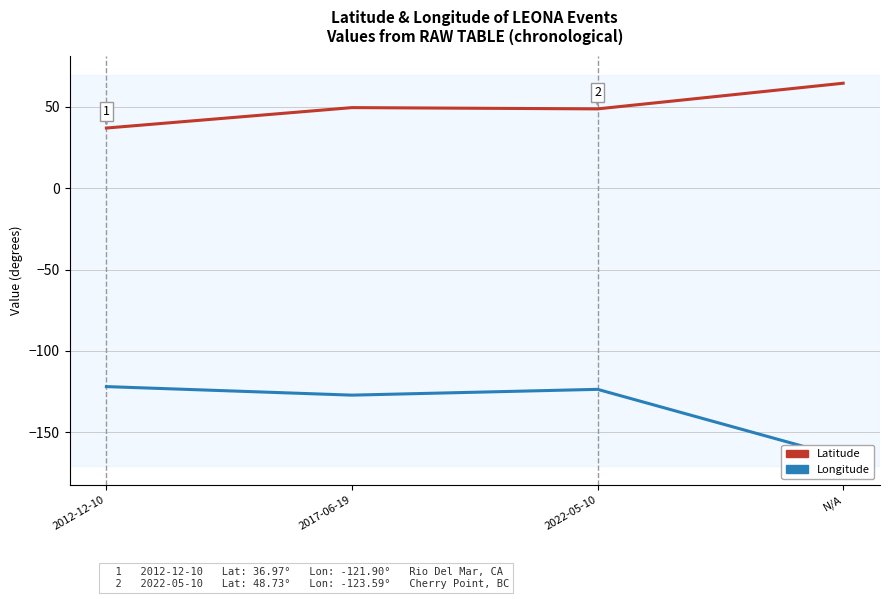

At which category does Latitude reach its first local valley?

2022-05-10